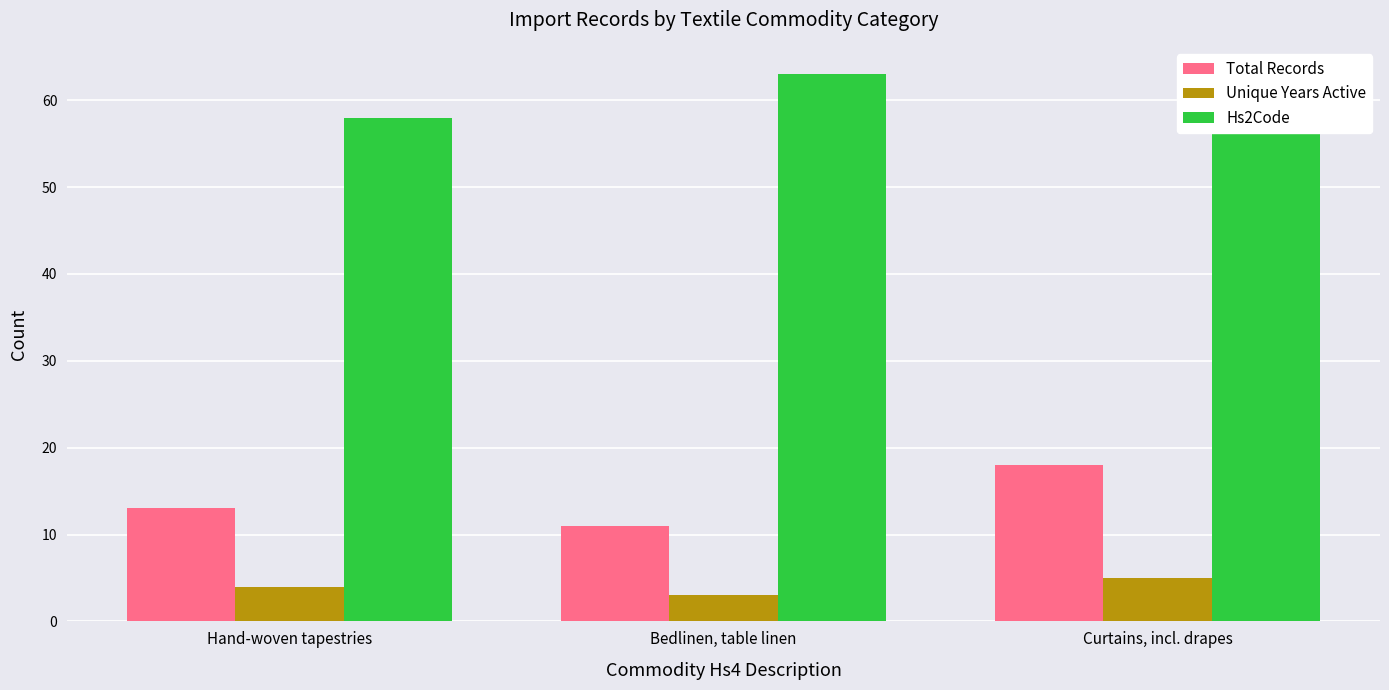

List the series in order of their overall mean, lowest first.

Unique Years Active, Total Records, Hs2Code